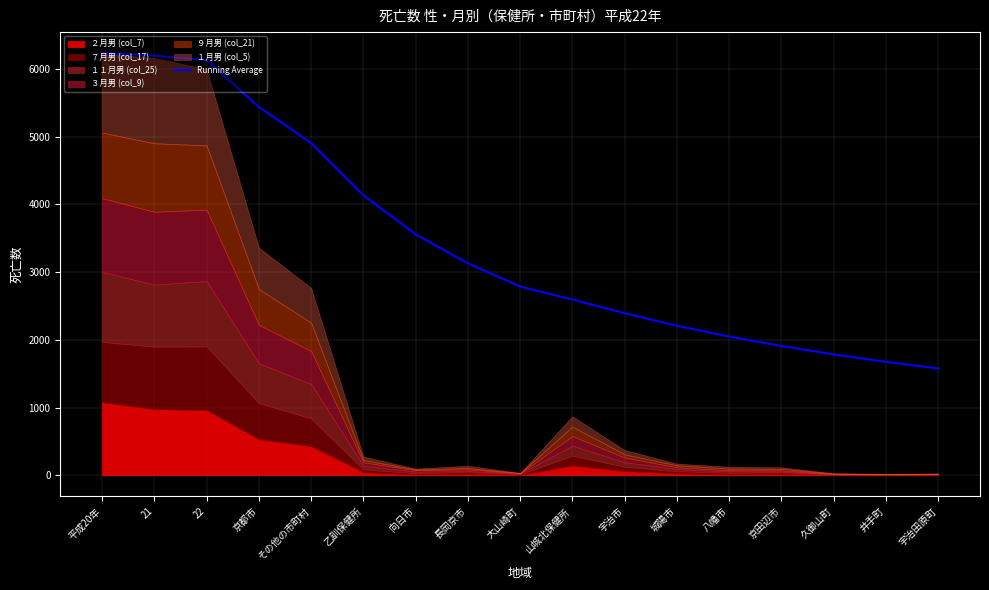

What is the sum of the values at 長岡京市 and 久御山町?

4913.7